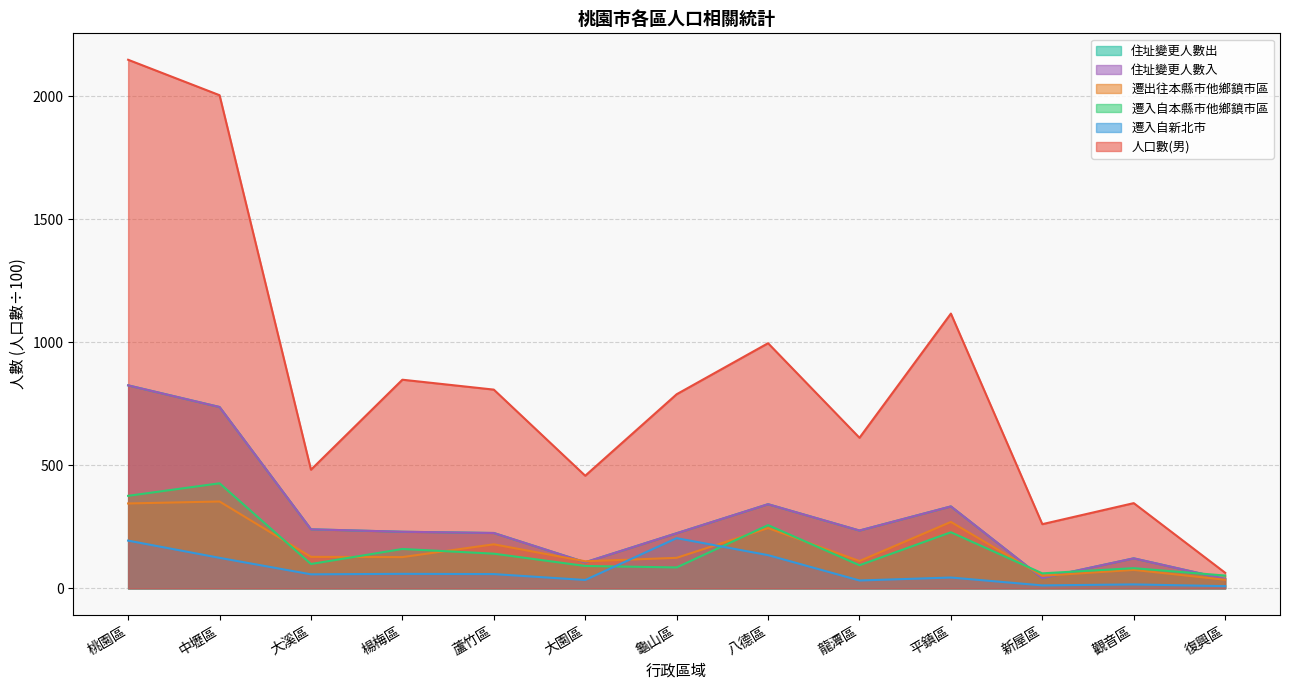

How many times do 住址變更人數出 and 遷入自本縣市他鄉鎮市區 cross each other?

3